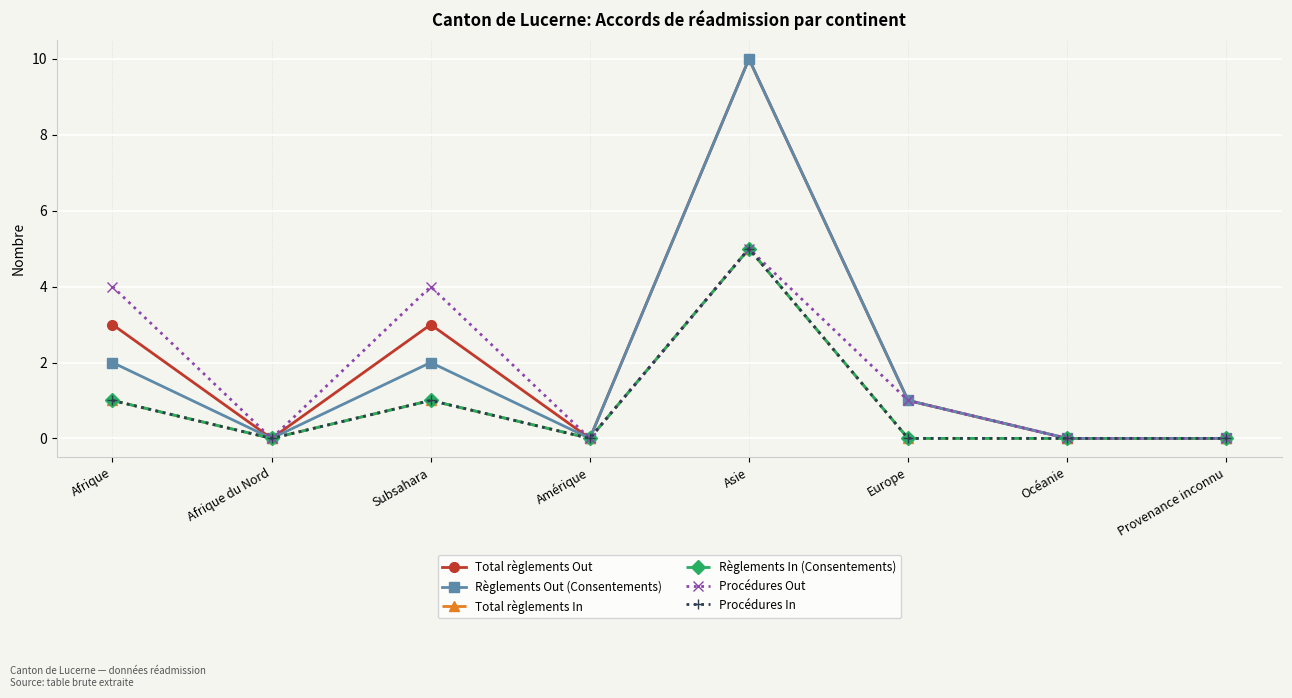

The Procédures In series shows 2 at Afrique du Nord. True or false?

False